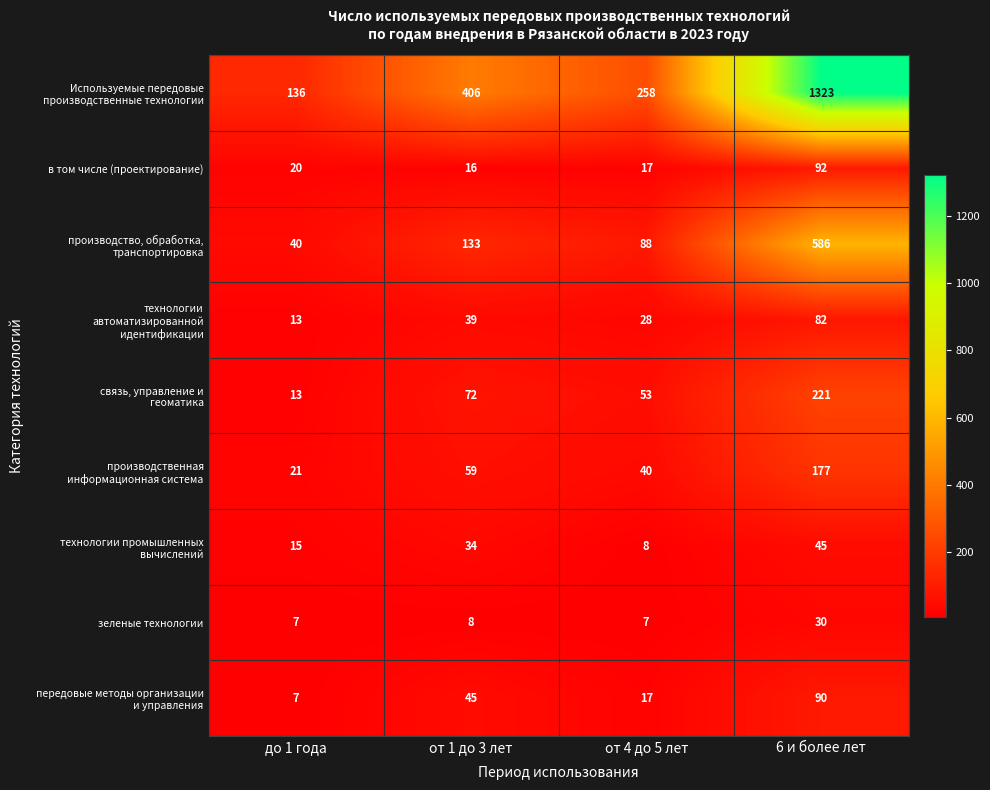

What is the minimum value shown in the chart?

7